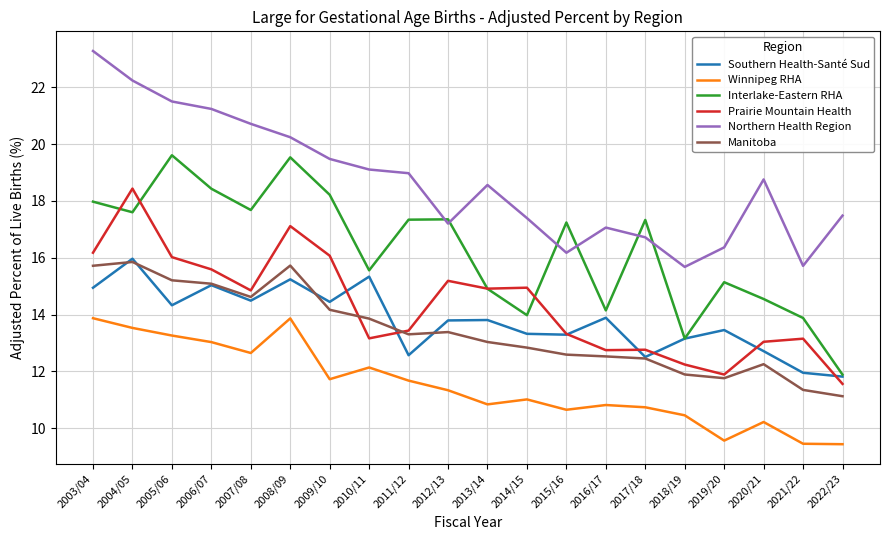

What is the highest value of the Winnipeg RHA series?

13.9